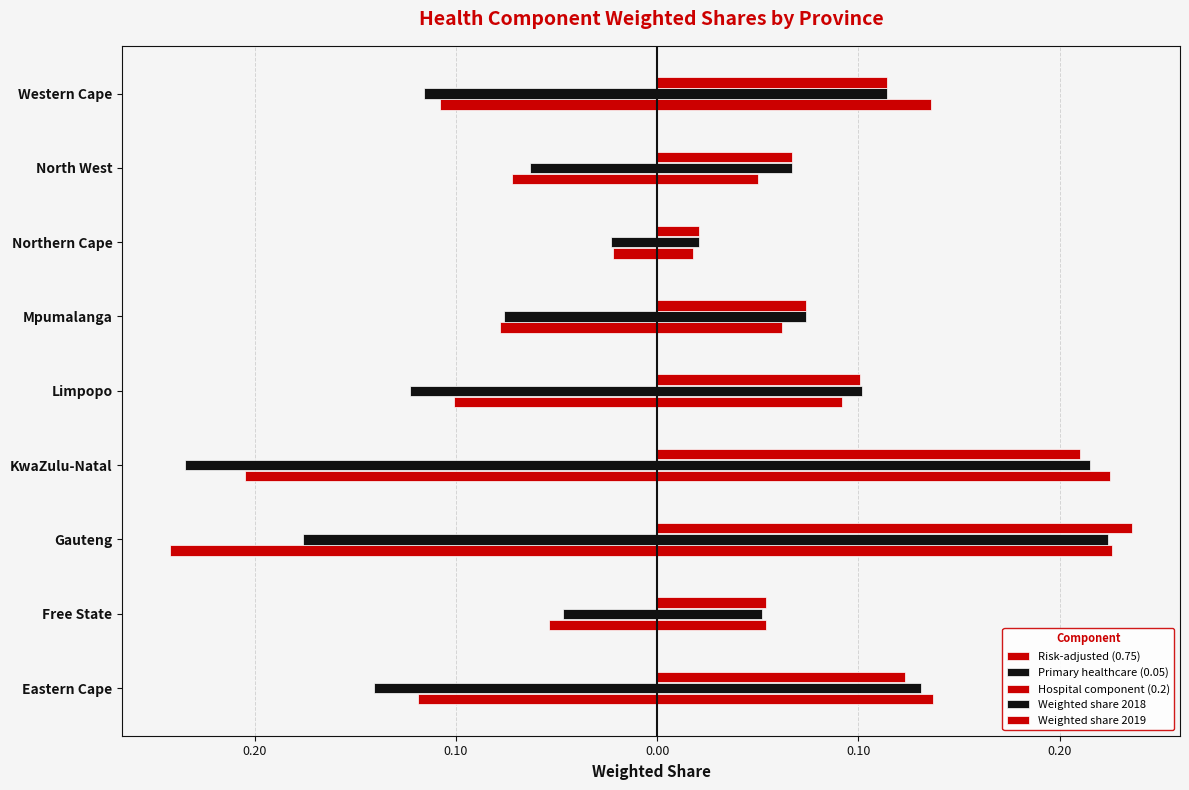

What is the value of the Primary healthcare (0.05) bar at the 8th from the left?

-0.1